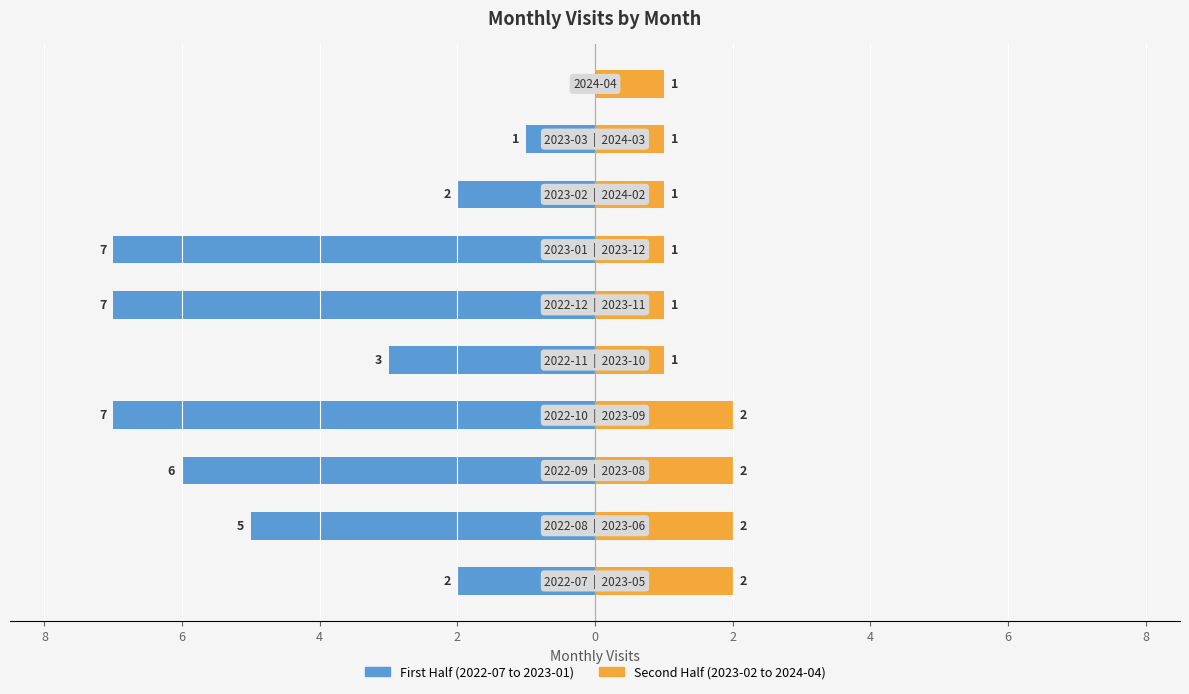

How many First Half (2022-07 to 2023-01) values are between -7 and -2?

8